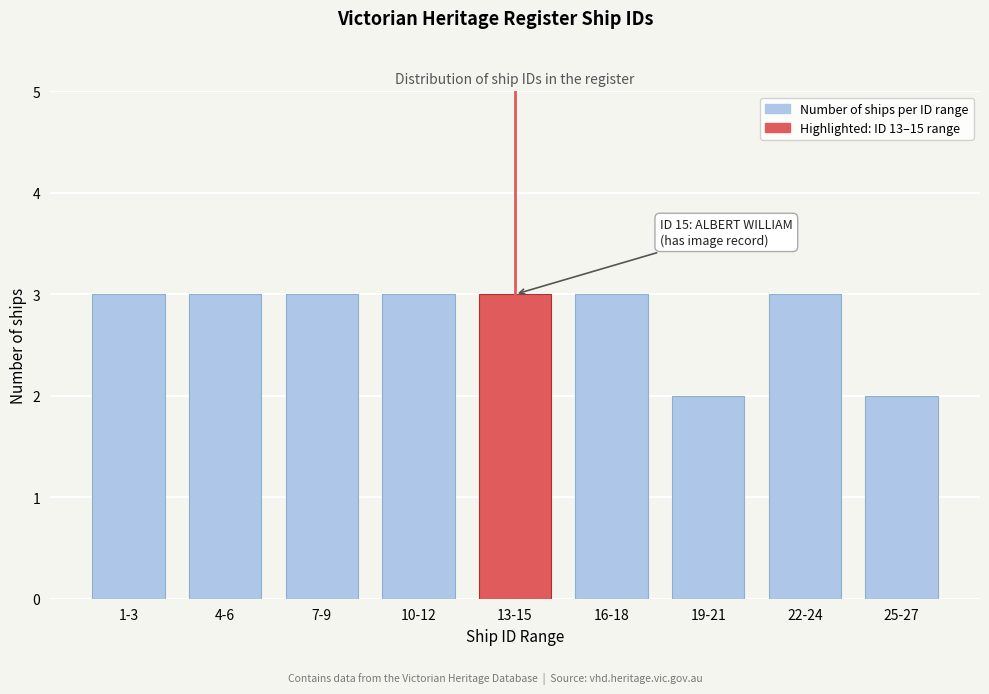

Reading left to right, extract all data points from this chart.

3	3	3	3	3	3	2	3	2